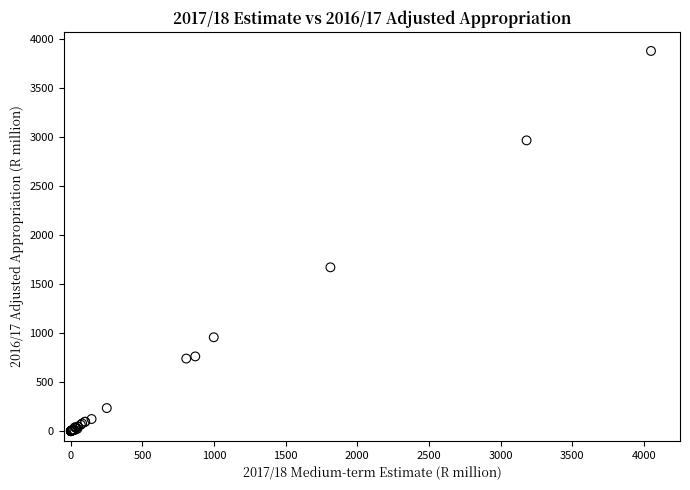

What Y value in the scatter plot is closest to 1938?

1670.3